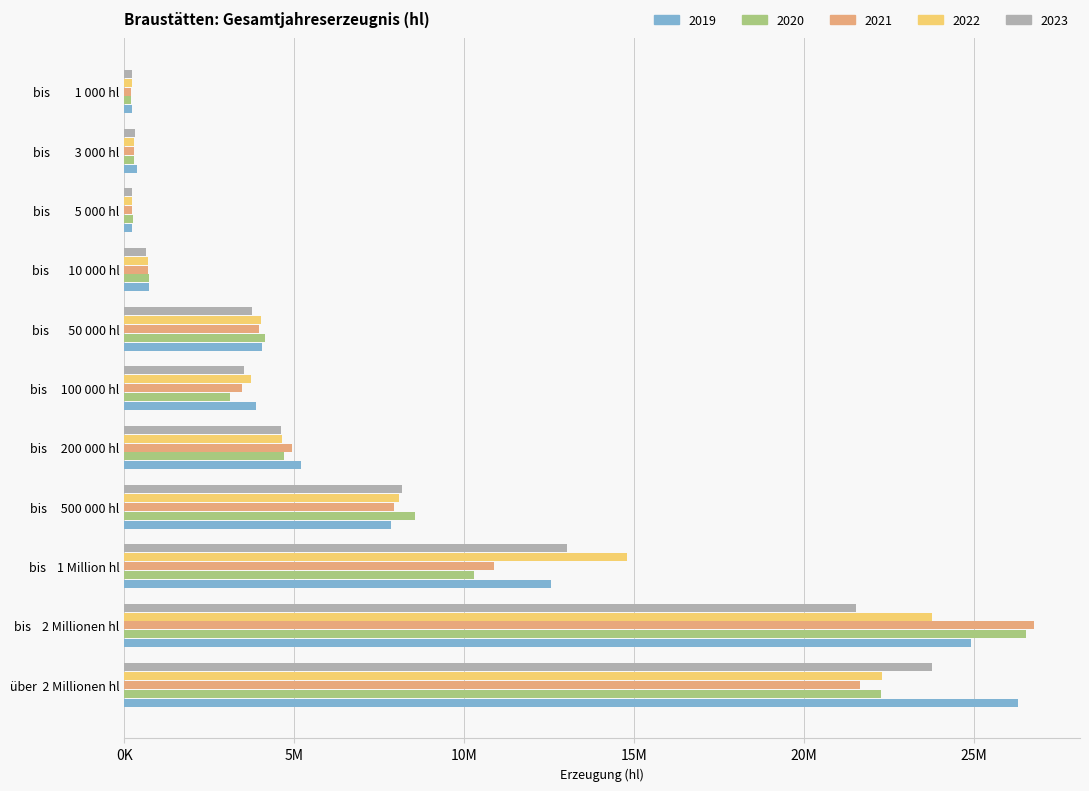

What is the maximum value shown in the chart?

26789333.1